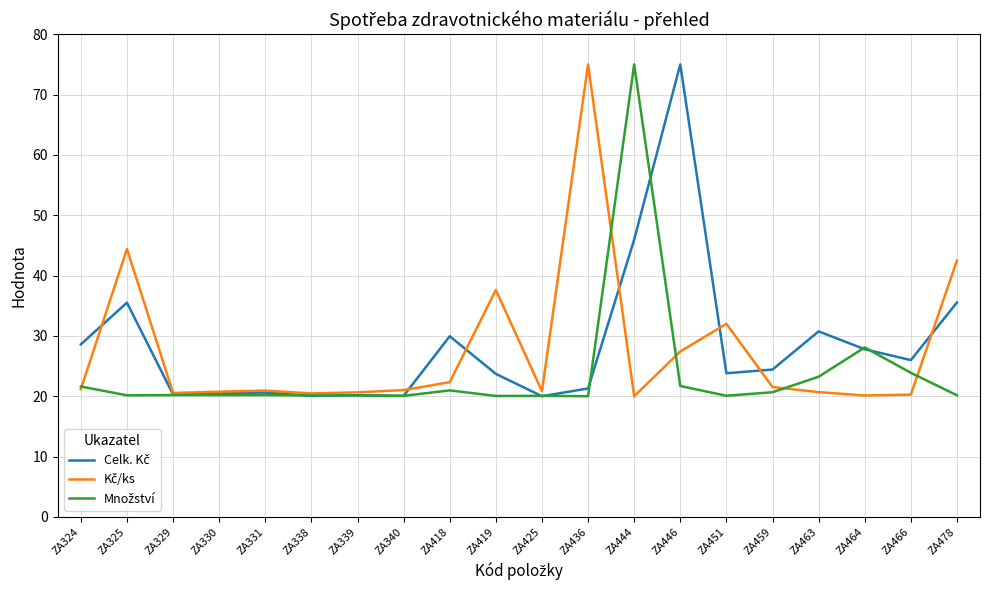

What is the spread (max minus min) of values at ZA340?

1.0